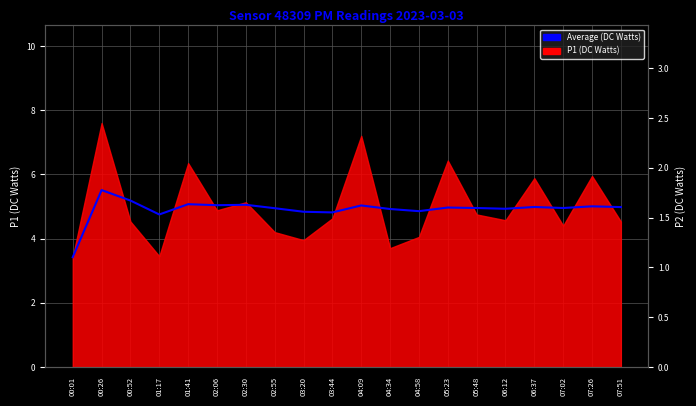

The chart shows a value of 2.9 at 04:34. True or false?

False